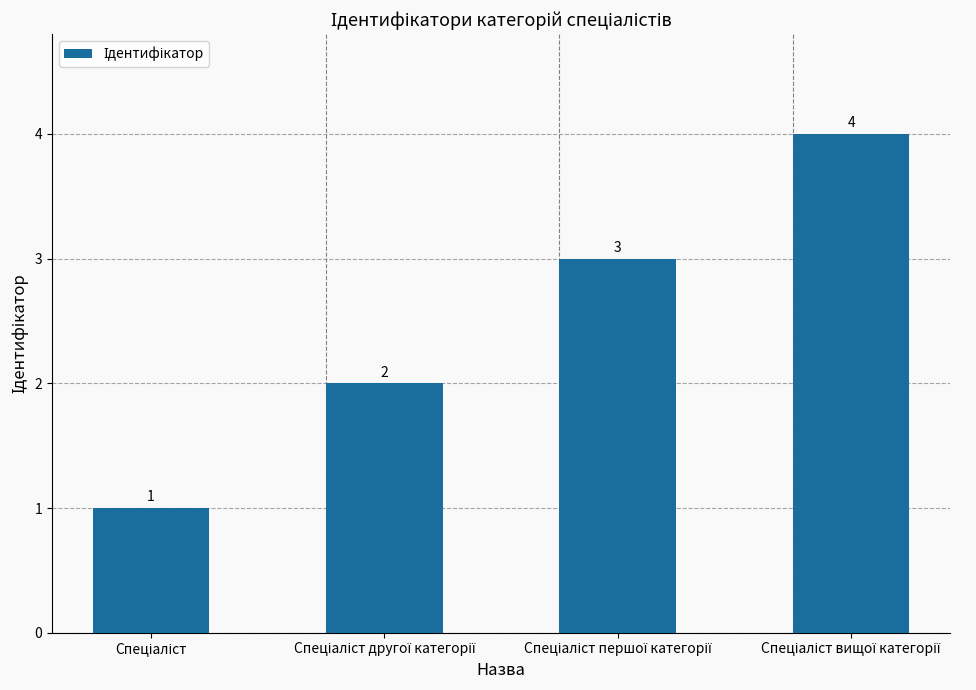

How many data points does each series have?

4